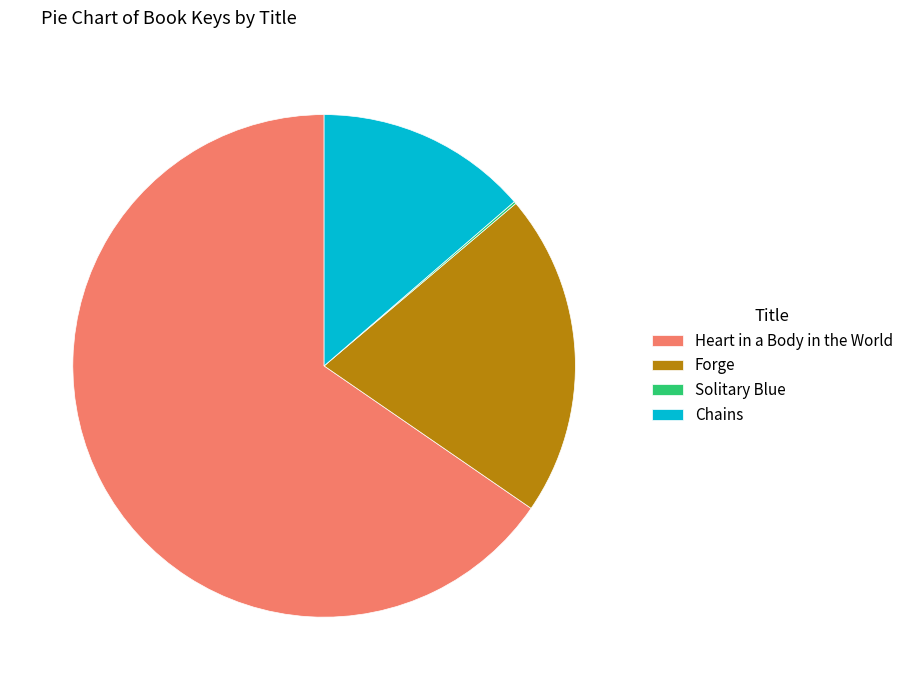

Is the sum of Heart in a Body in the World and Chains greater than half?

Yes